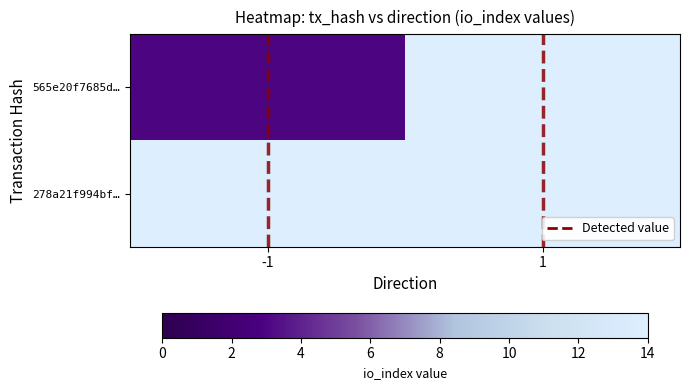

How many data points does each series have?

2